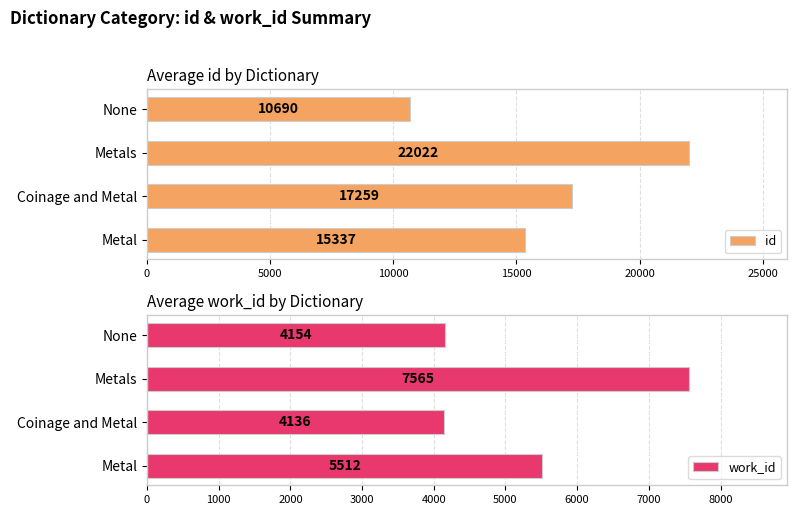

Which series has the largest range (max minus min)?

id